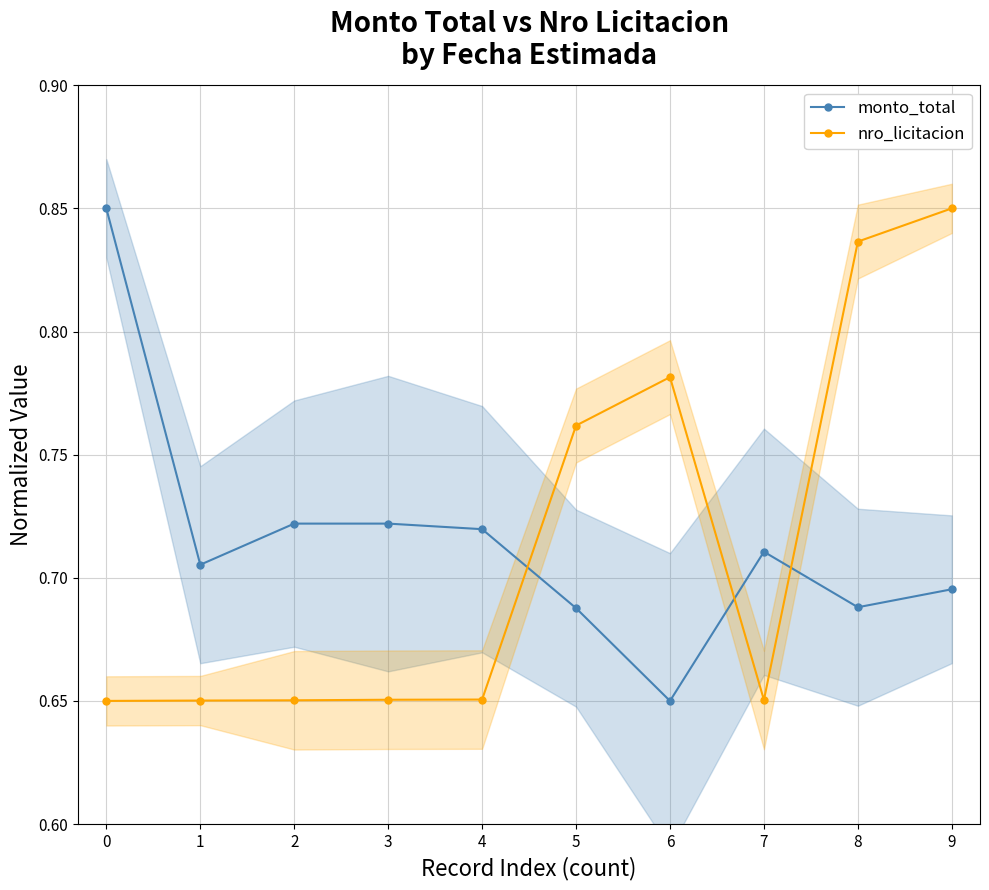

What value does the nro_licitacion series have at 1?

0.7